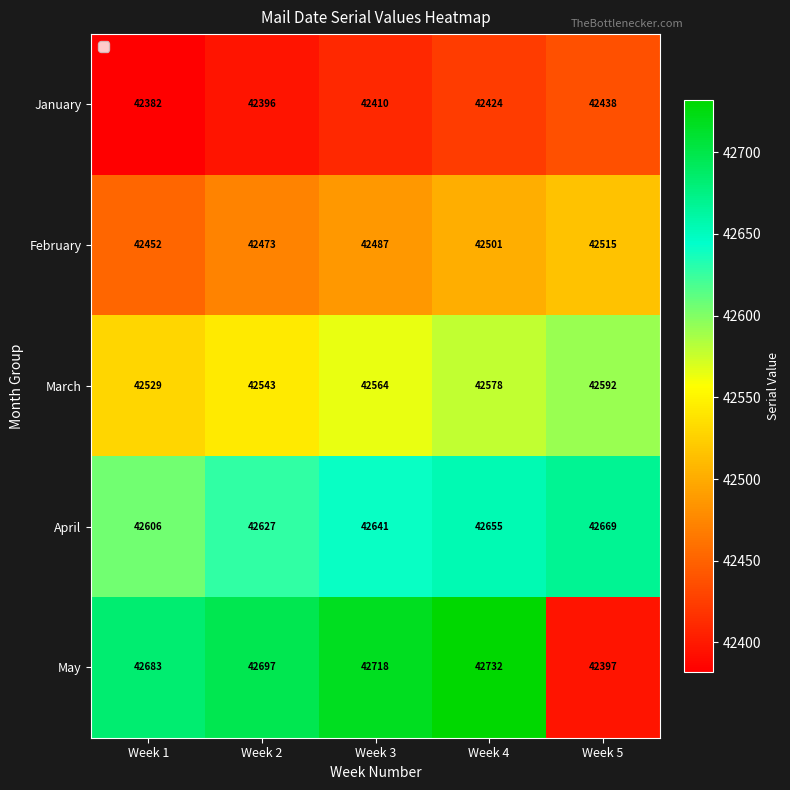

What is the minimum value for January?

42382